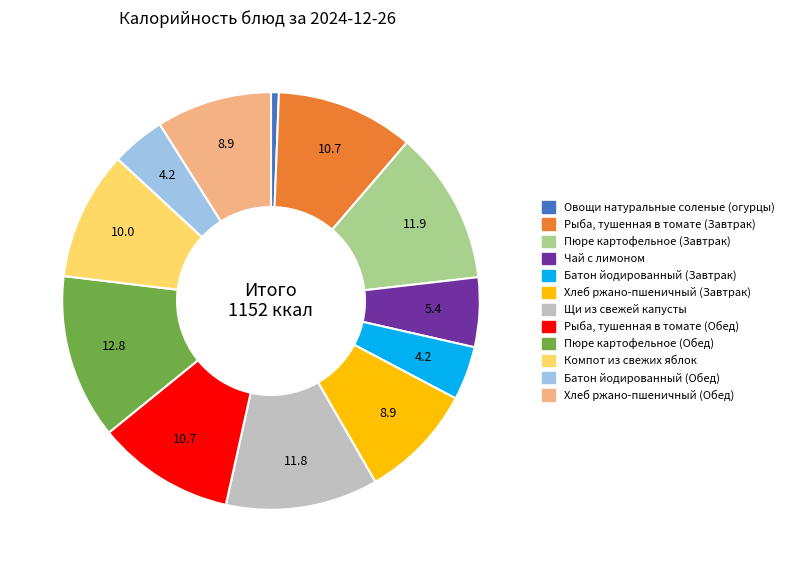

Is it true that Рыба, тушенная в томате (Обед) is 11% of the pie?

True